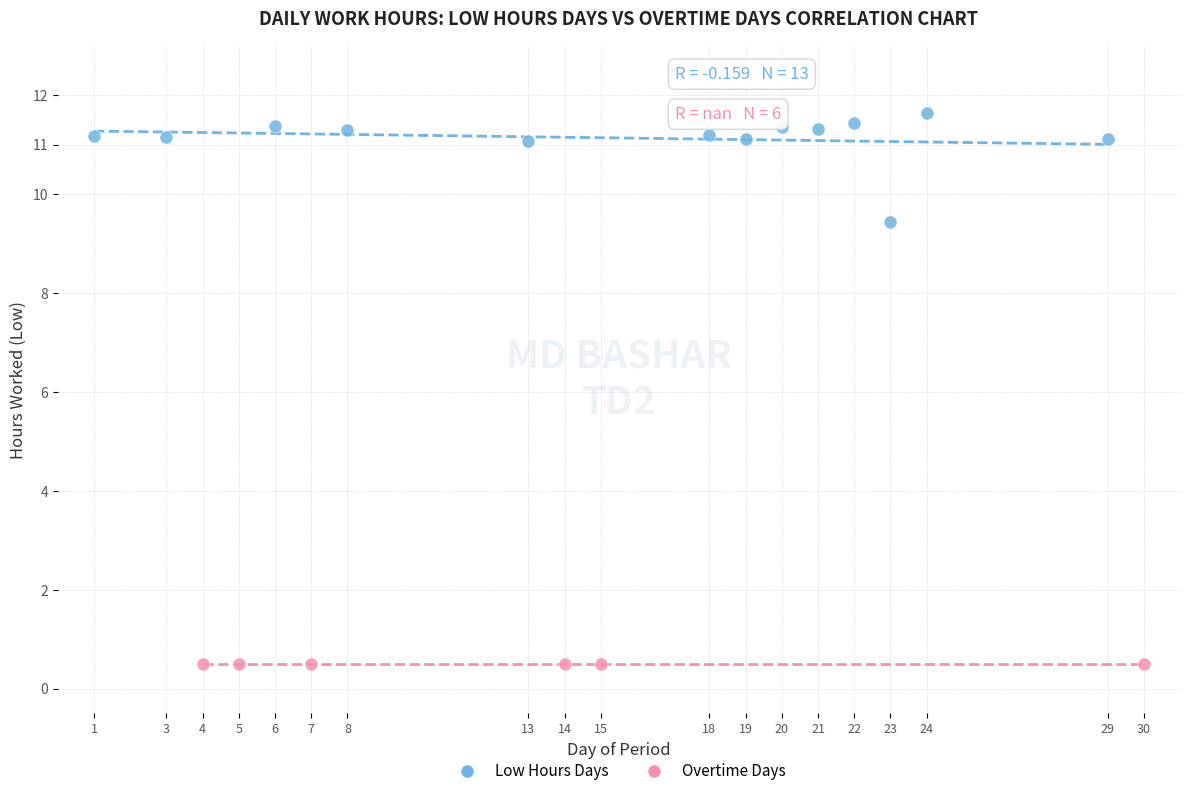

Which series contains the lowest Y value?

Overtime Days